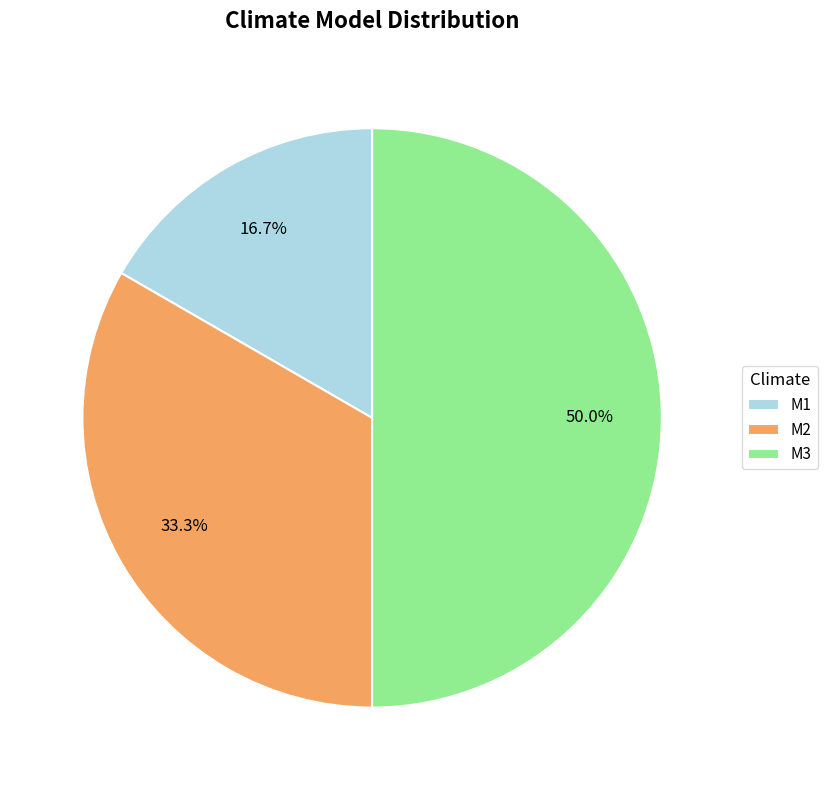

To the nearest percent, what percentage of the pie is M3?

50%